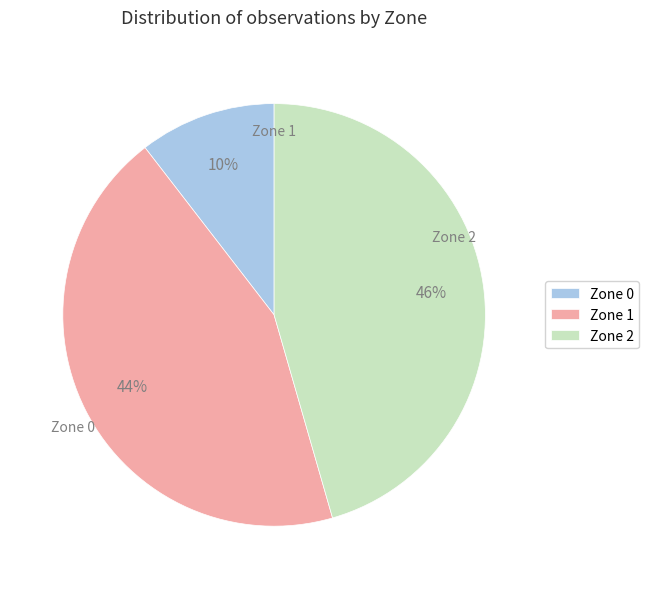

To the nearest percent, what is the combined percentage of Zone 0 and Zone 2?

56%